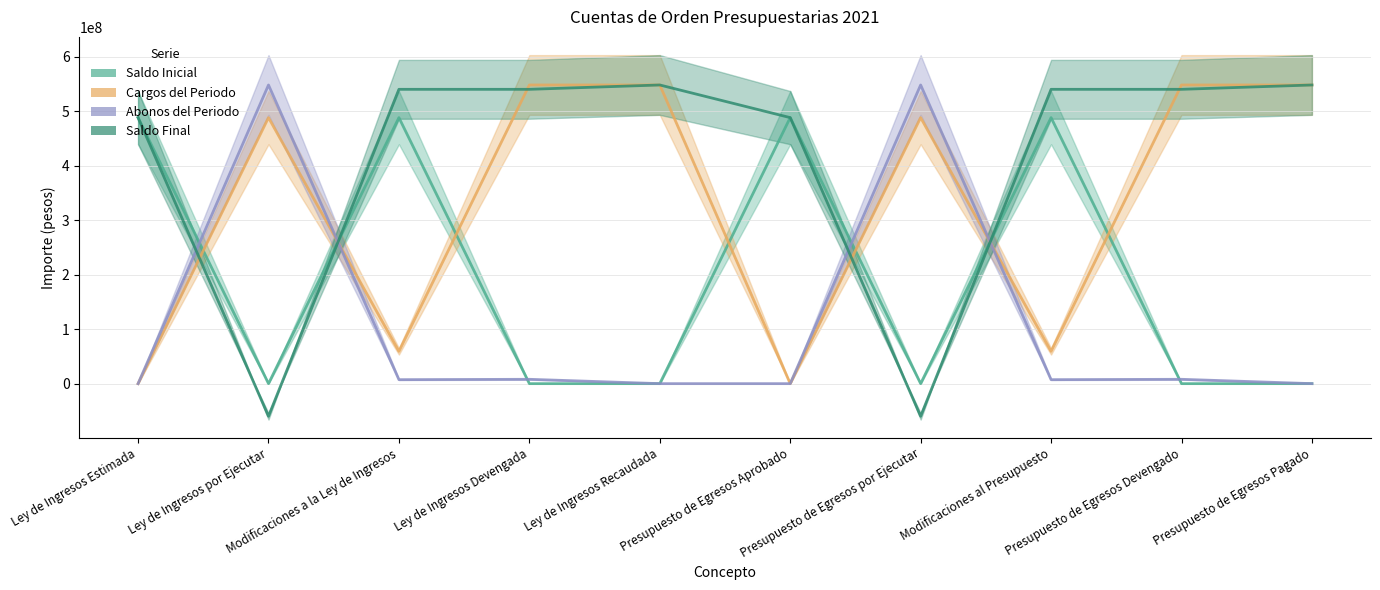

What is the value of the Saldo Inicial point at the 3rd from the left?

488579783.0